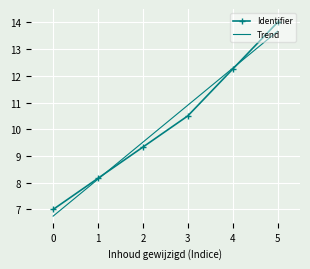

Which series ends up on top after the final intersection of Trend and Identifier?

Identifier